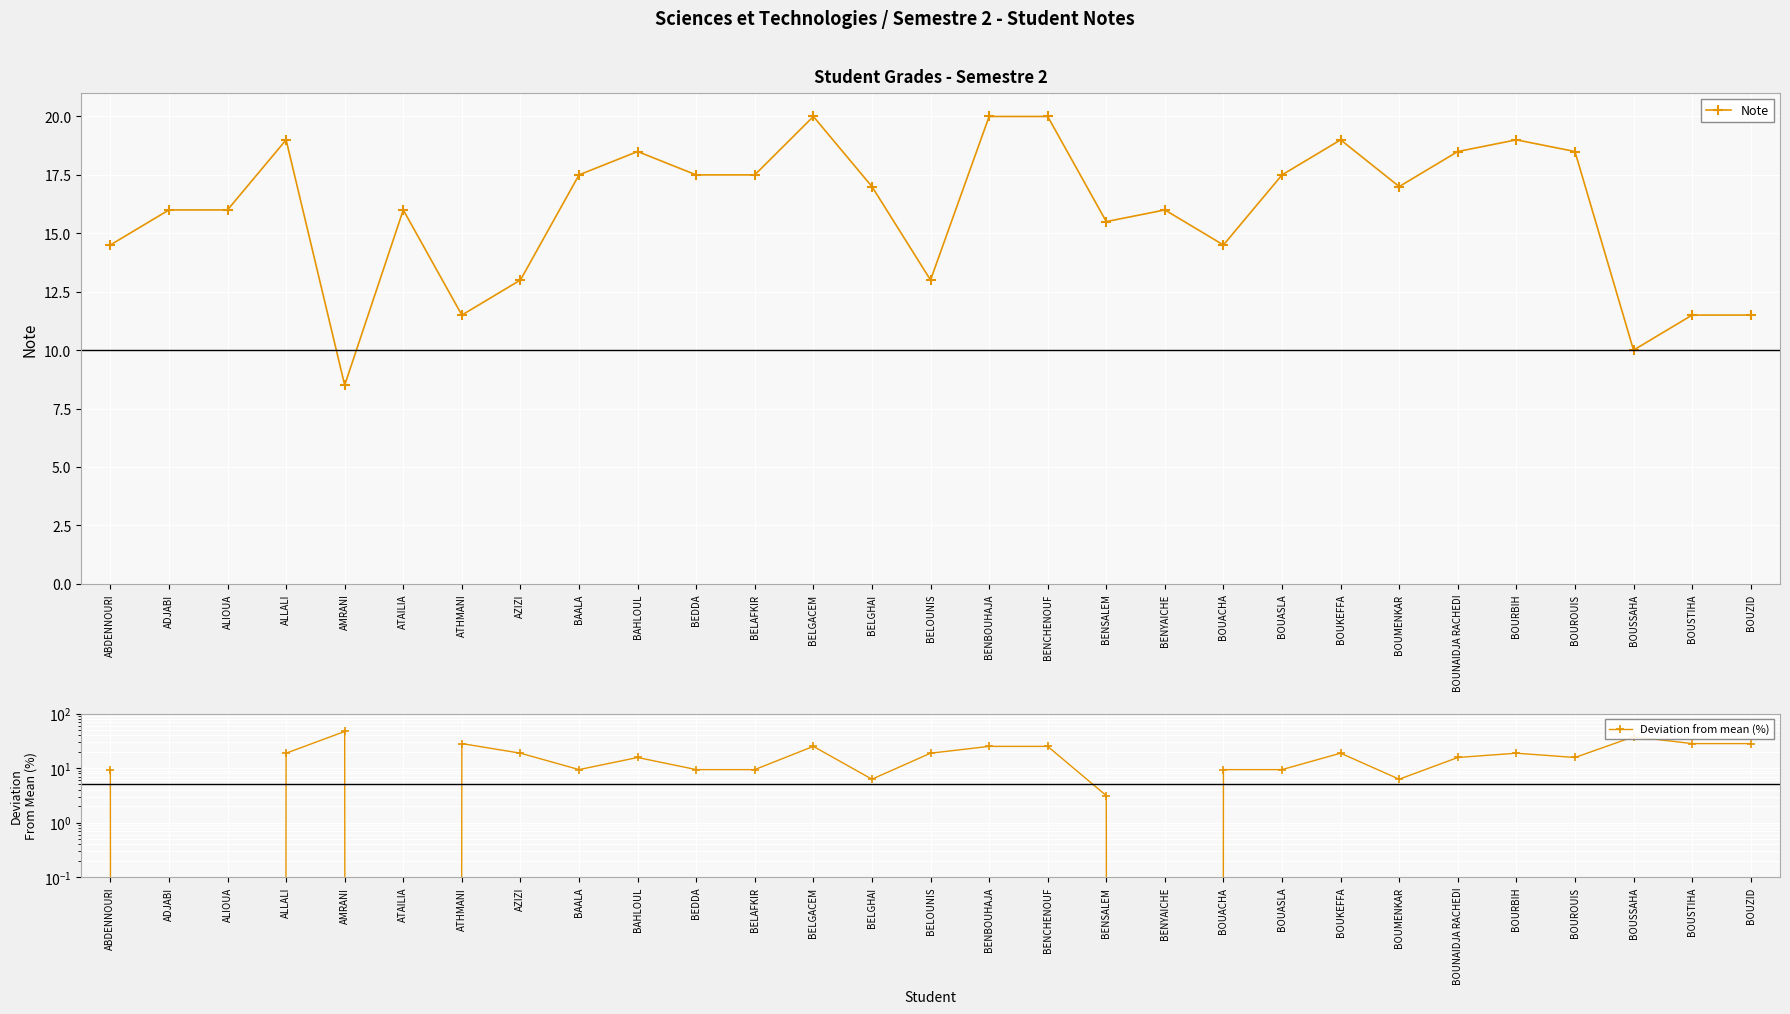

How many intersections are there between Deviation from mean (%) and Note?

9